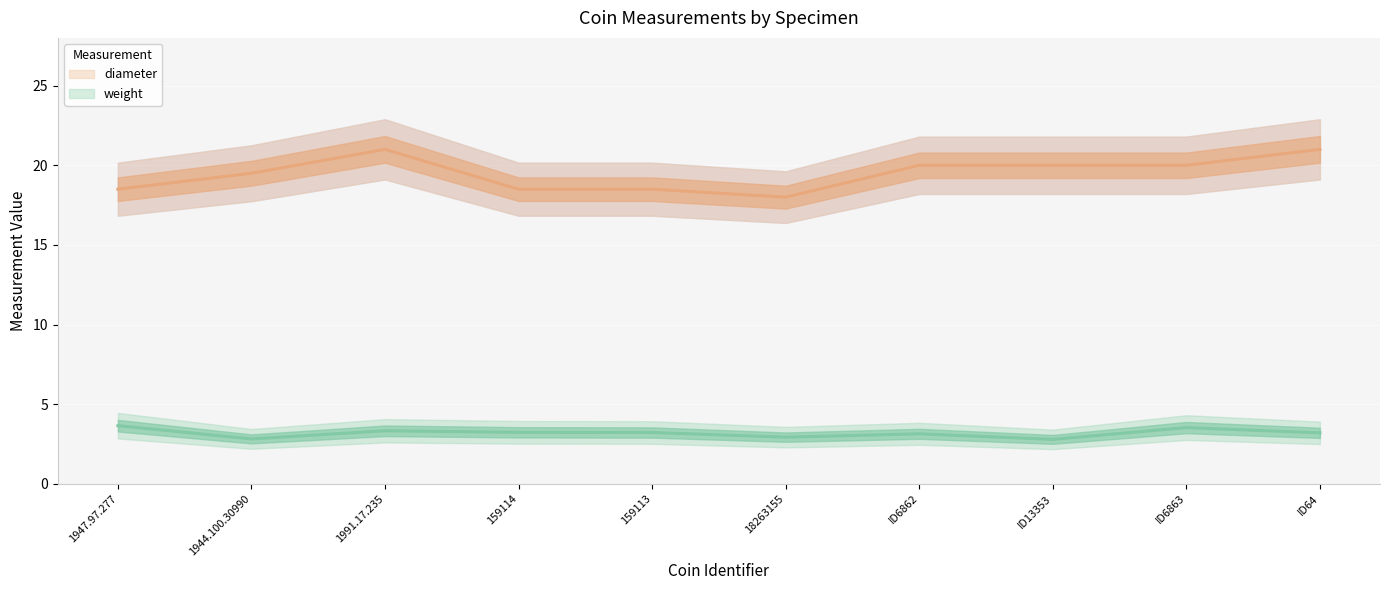

What is the total value across all series at ID6863?

23.5